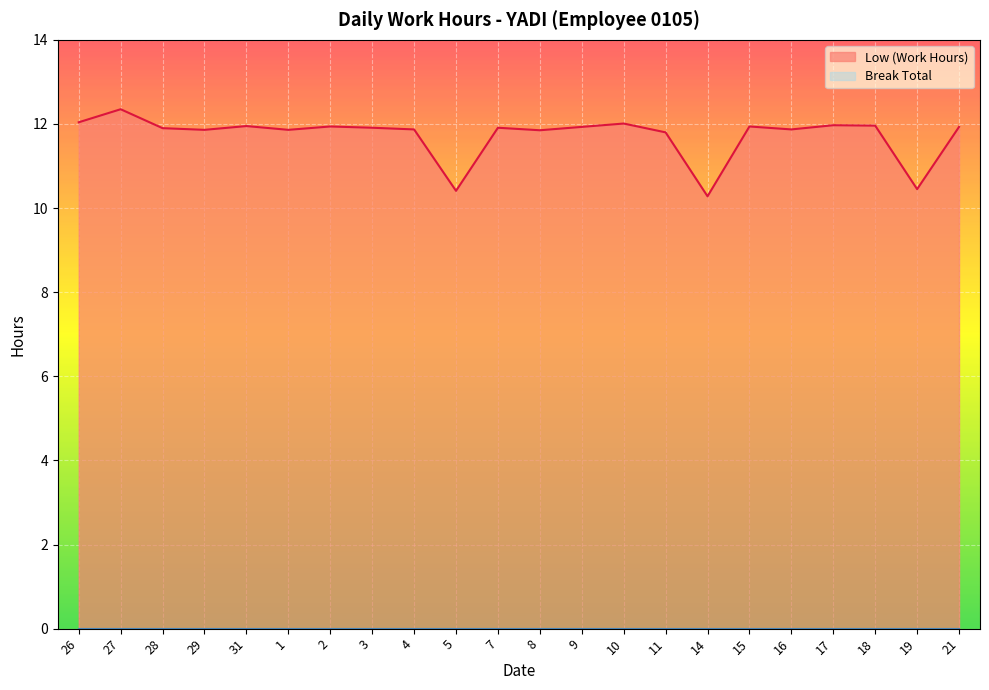

What is the difference between the maximum and minimum values?

2.1